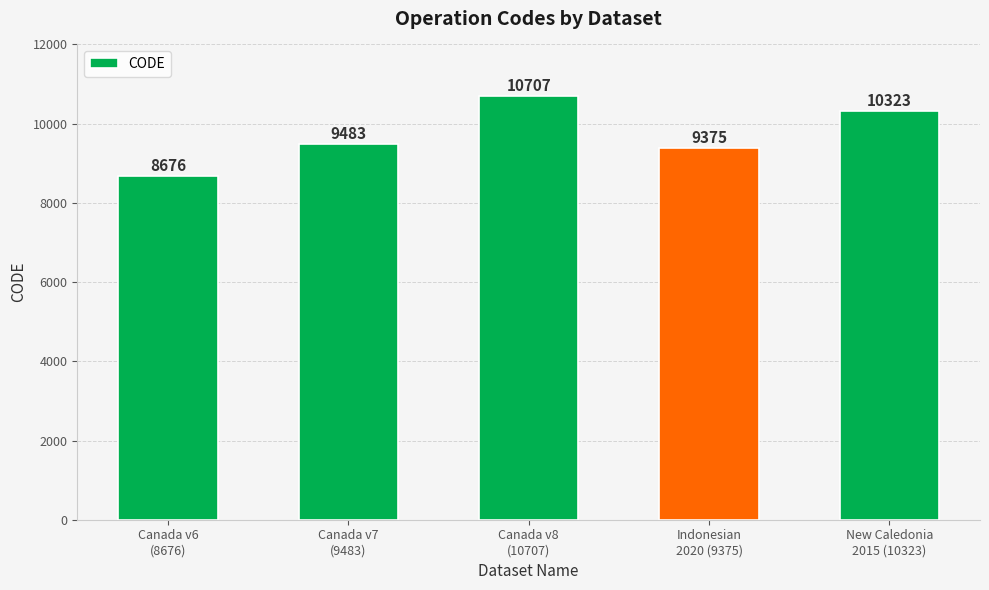

Reading right to left, list all the values displayed in this chart.

10323	9375	10707	9483	8676